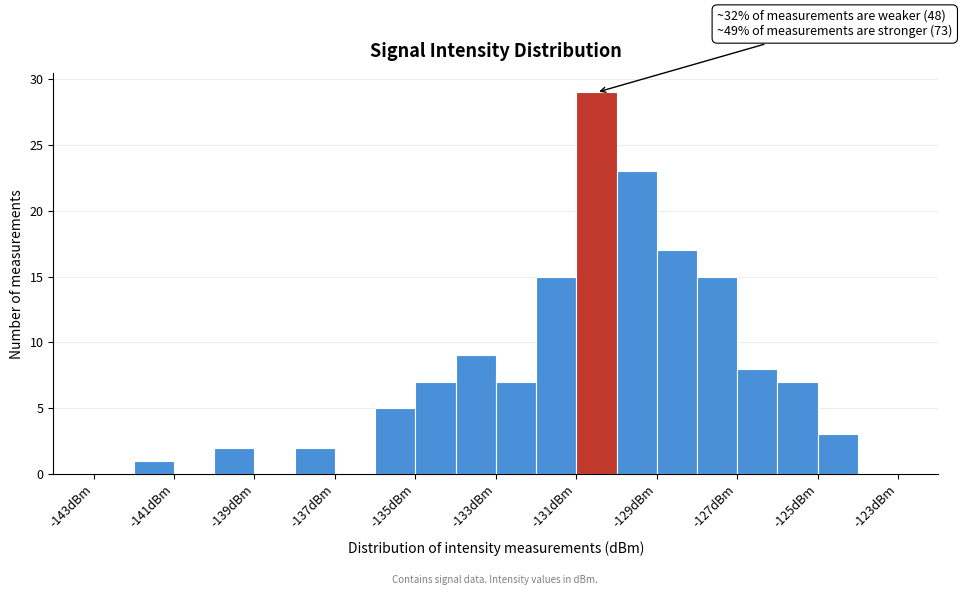

Which range on the x-axis has the tallest bar?

-131 to -130